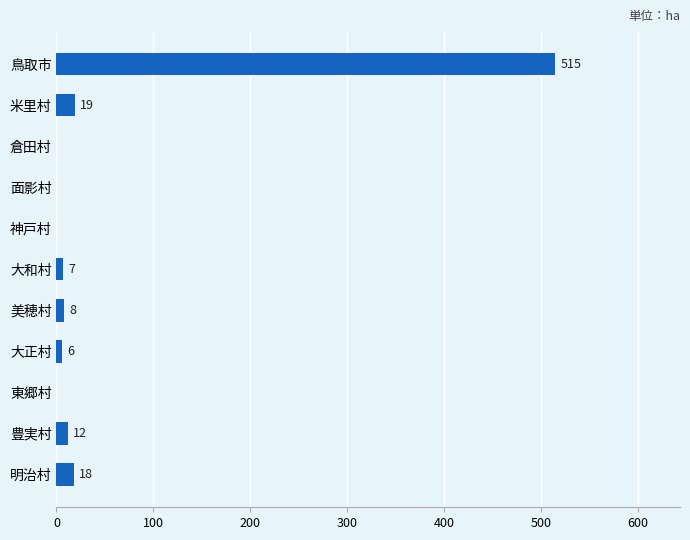

The chart shows a value of 259 at 神戸村. True or false?

False